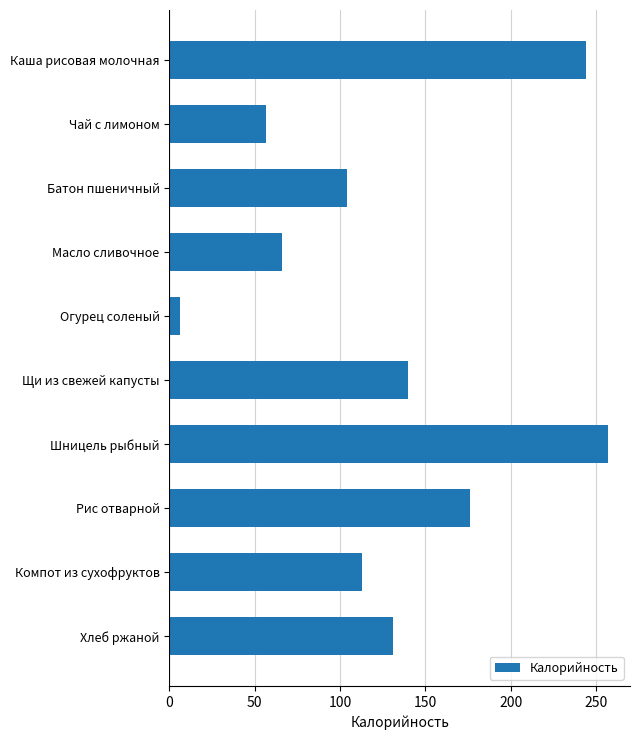

Rank the categories by value from highest to lowest.

Шницель рыбный, Каша рисовая молочная, Рис отварной, Щи из свежей капусты, Хлеб ржаной, Компот из сухофруктов, Батон пшеничный, Масло сливочное, Чай с лимоном, Огурец соленый